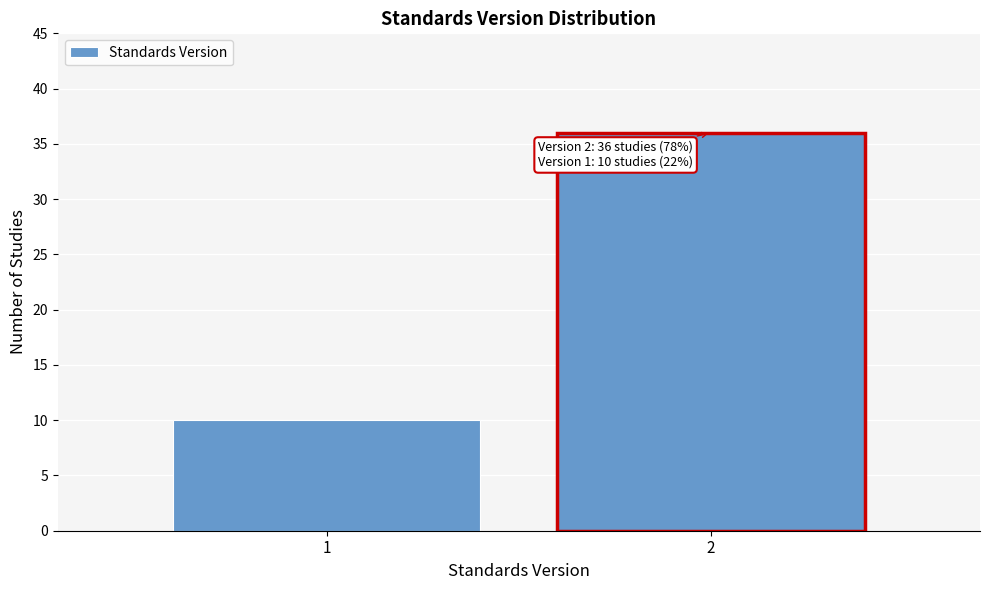

Reading left to right, list all the values displayed in this chart.

10	36